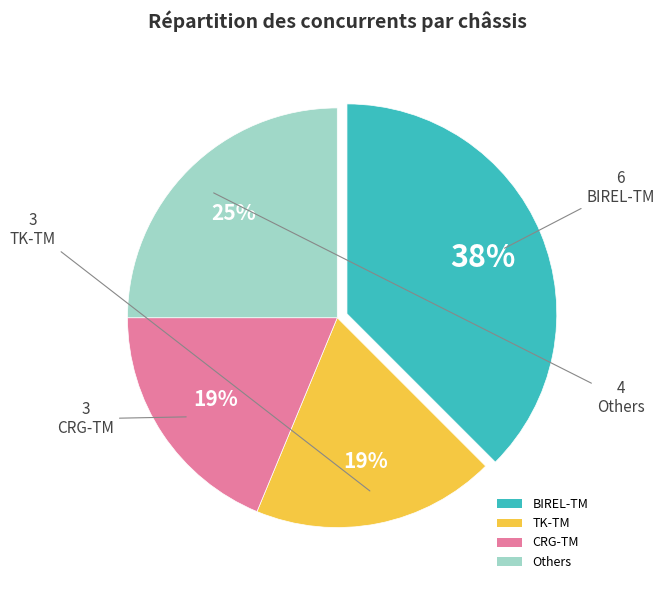

Do Others and CRG-TM together represent more than half of the pie?

No